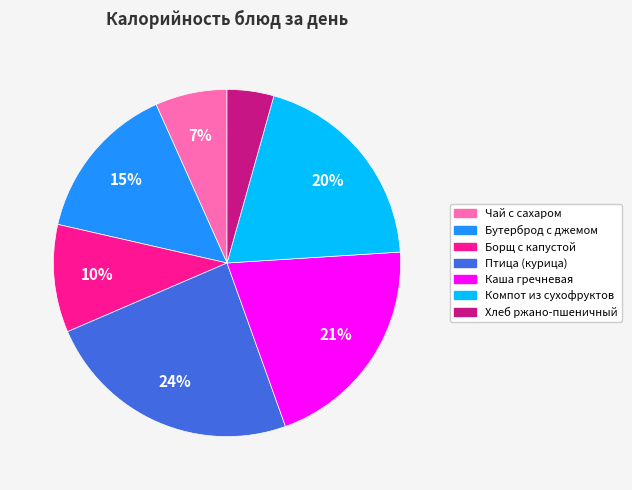

To the nearest percent, what is the difference between the largest and smallest slice percentages?

20%